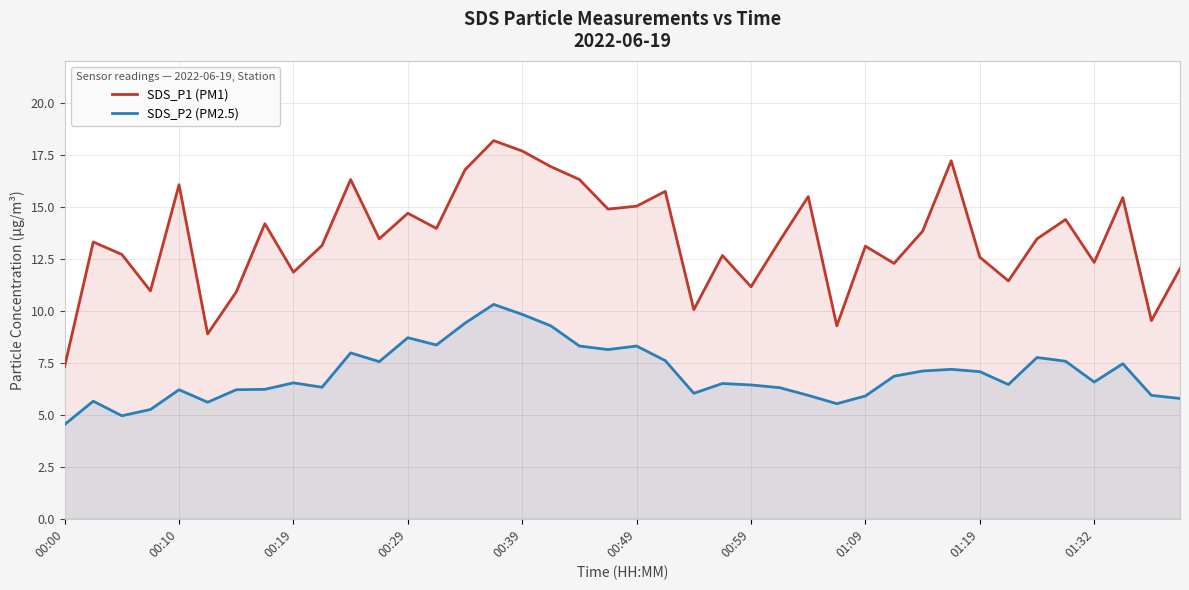

What is the average value of the SDS_P1 (PM1) series?

13.5